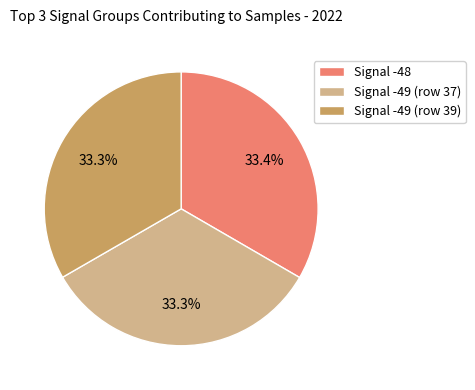

Is there any slice that represents more than half of the pie?

No